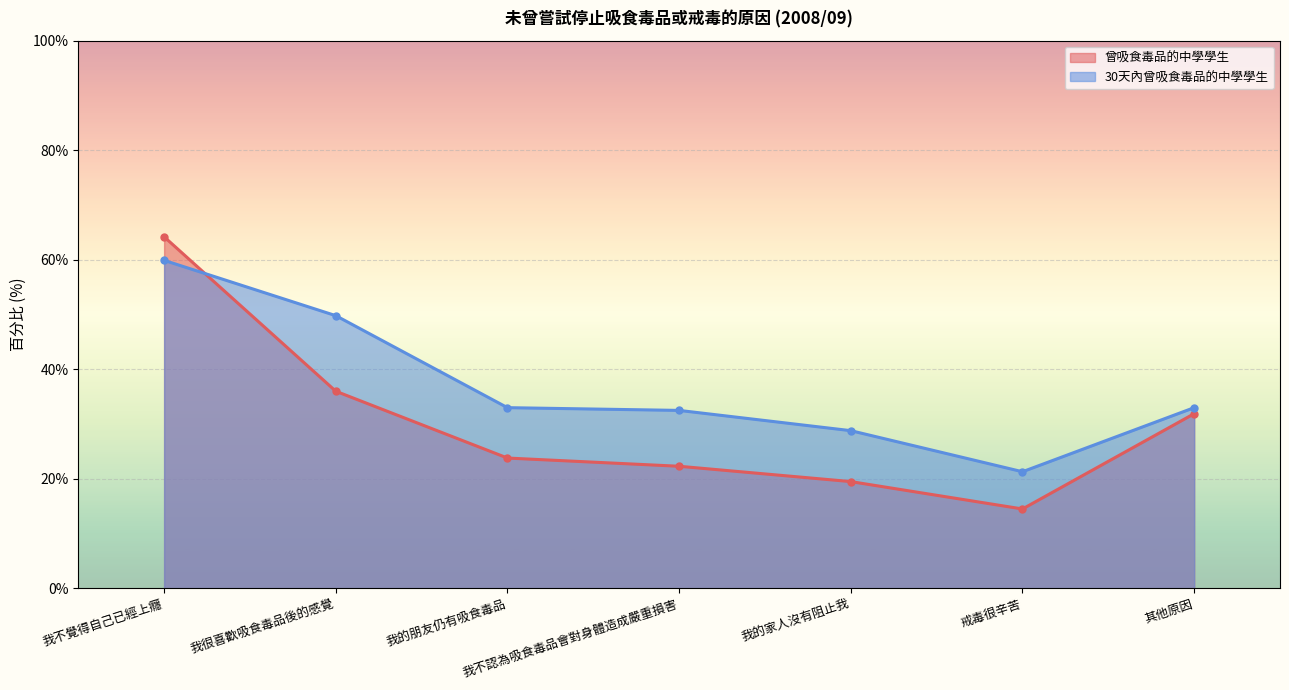

Which label corresponds to the largest value in the chart?

我不覺得自己已經上癮